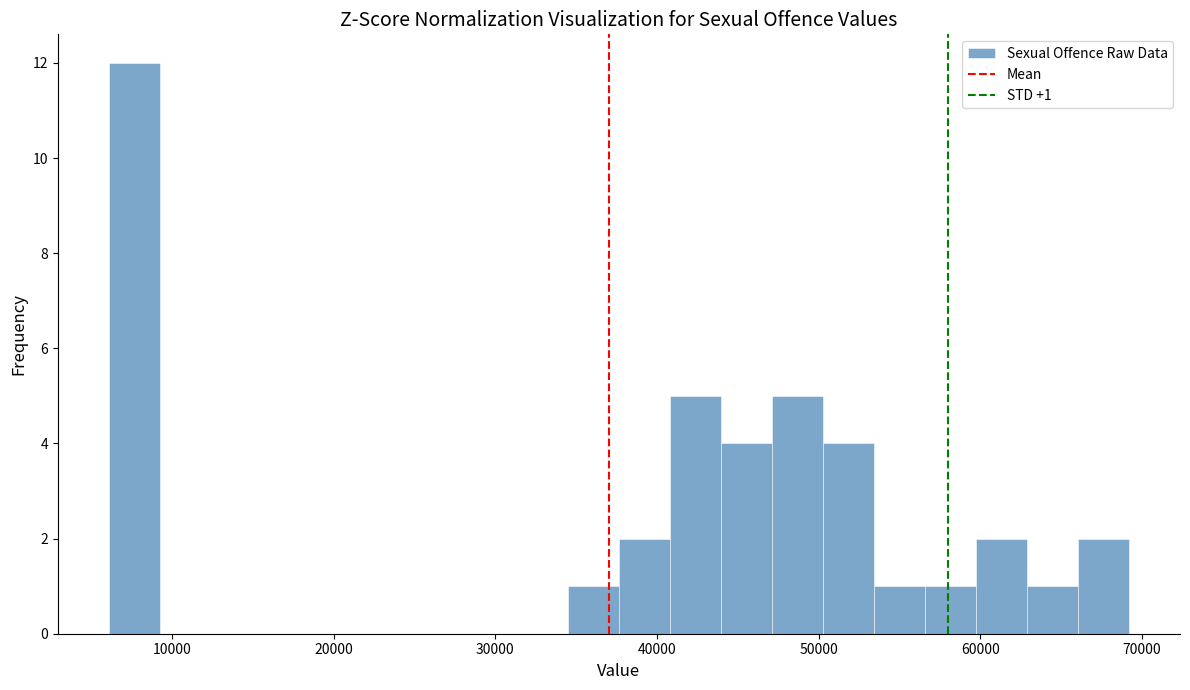

Read against the x-axis, roughly where is the centre of the tallest bar?

8000